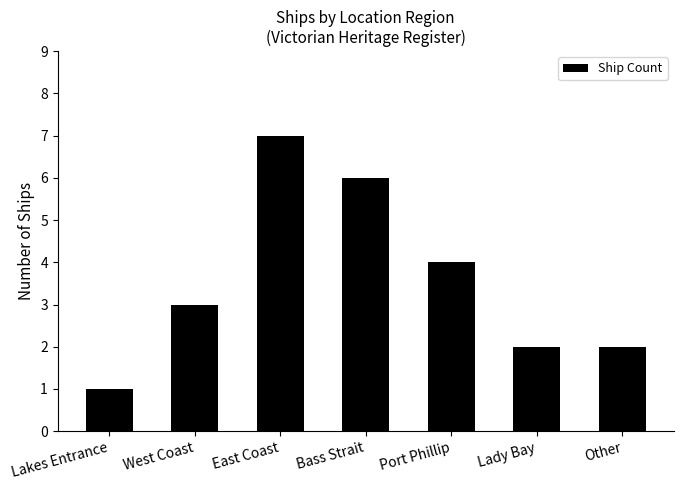

Reading left to right, what are all the values shown in this chart?

1	3	7	6	4	2	2